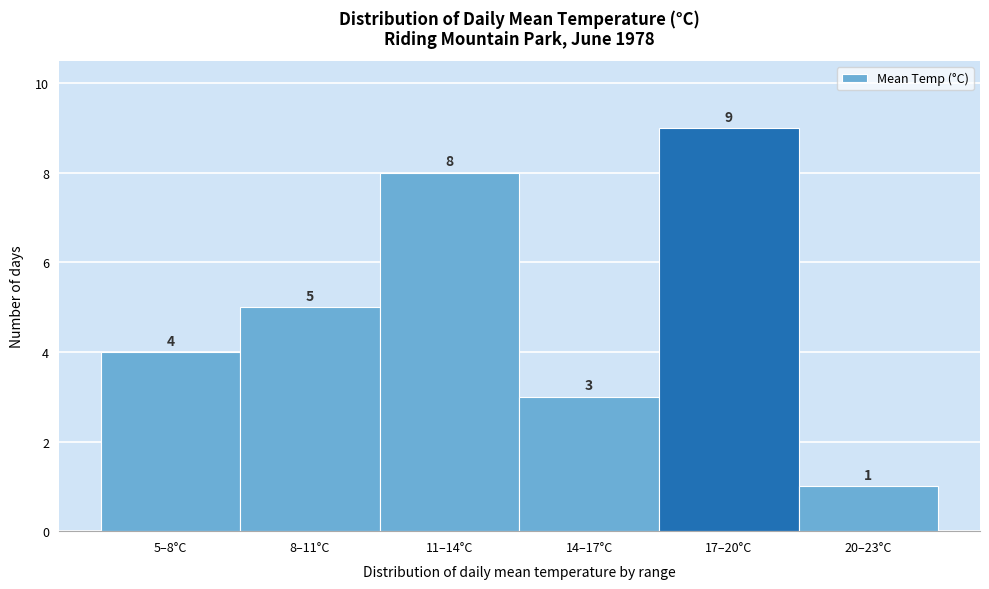

Reading left to right, extract all data points from this chart.

4	5	8	3	9	1